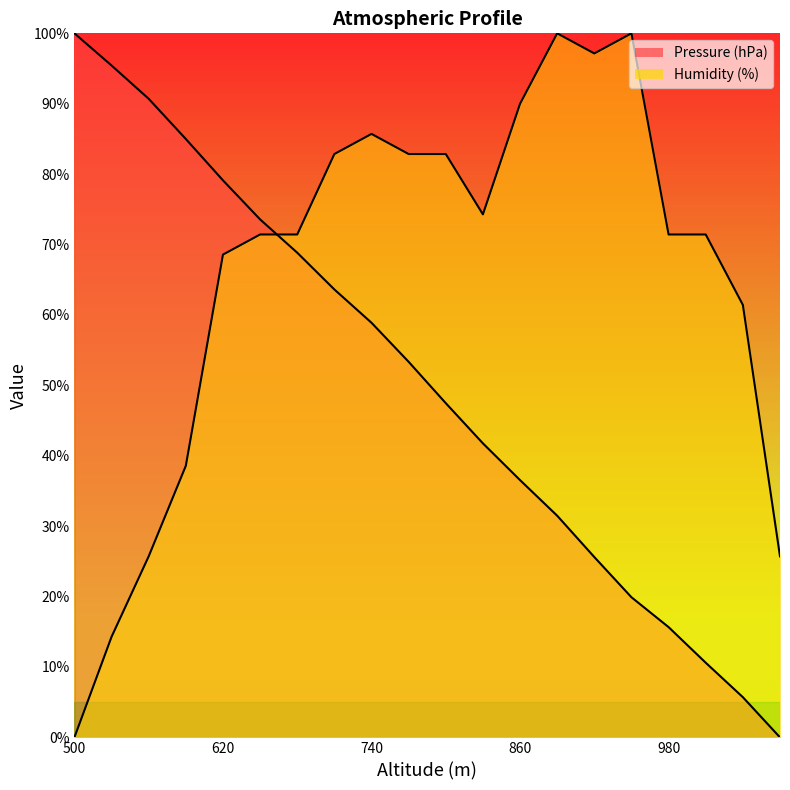

How many positive values does the Humidity (%) series have?

19